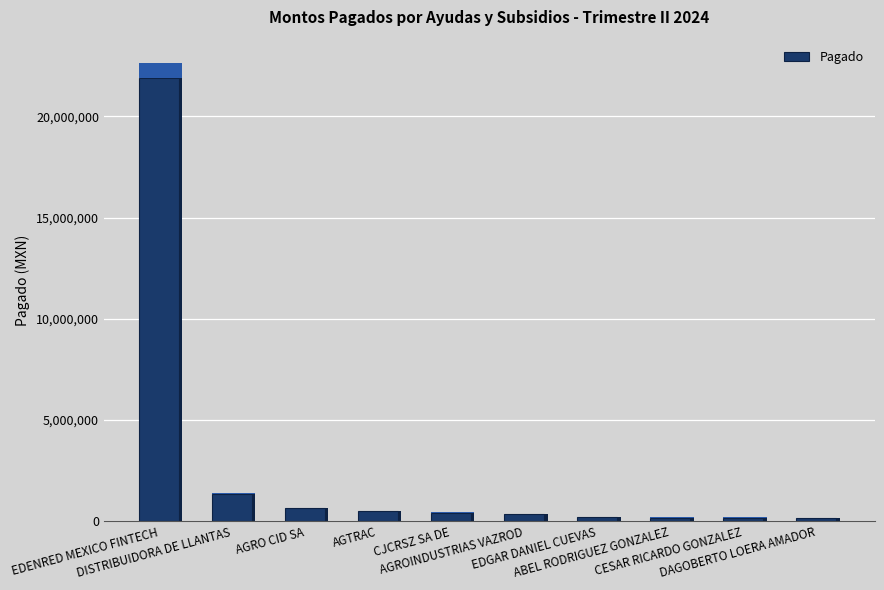

How many data points are less than 422000?

5